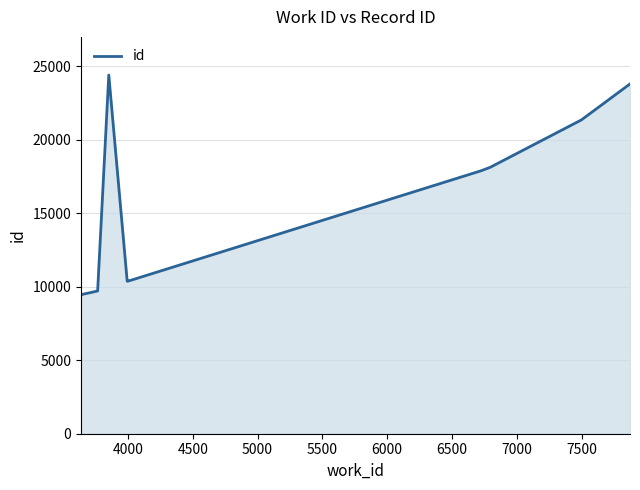

What is the minimum value shown in the chart?

9461